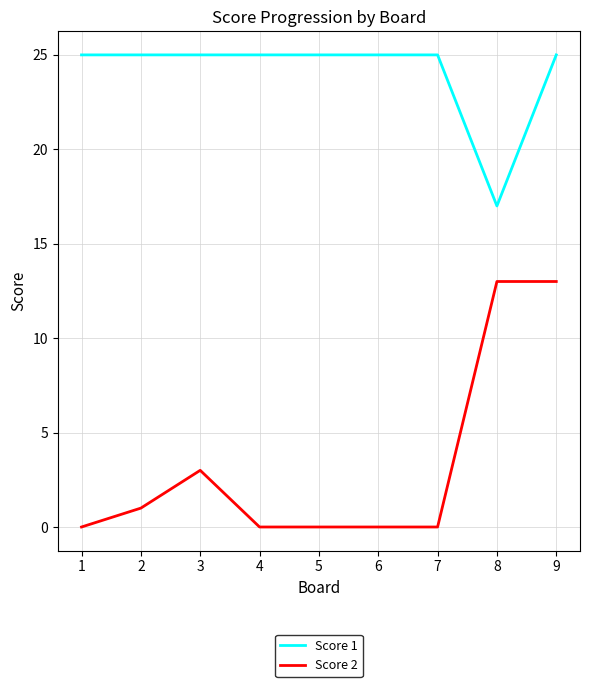

Rank the series by their maximum value, from lowest to highest.

Score 2, Score 1